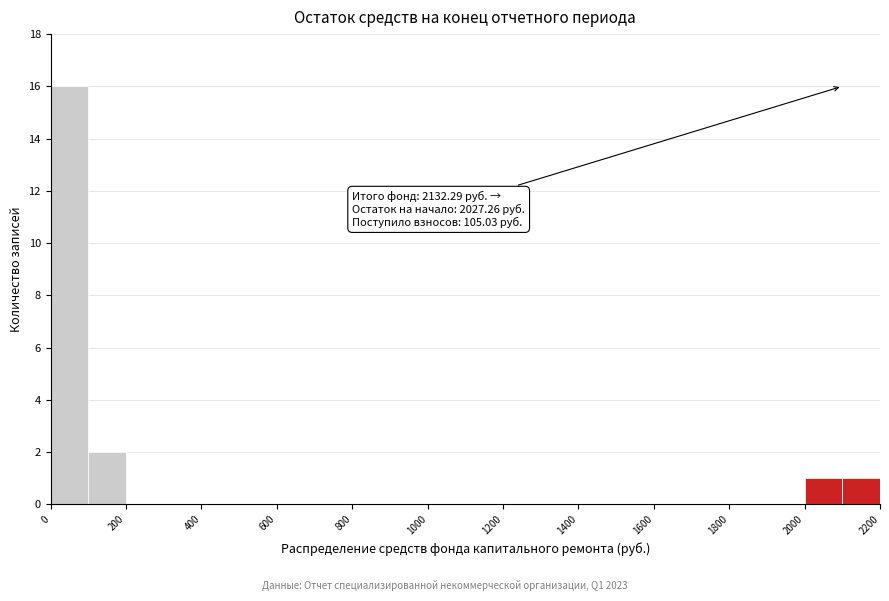

Over which range of the x-axis is the bar tallest?

0 to 100